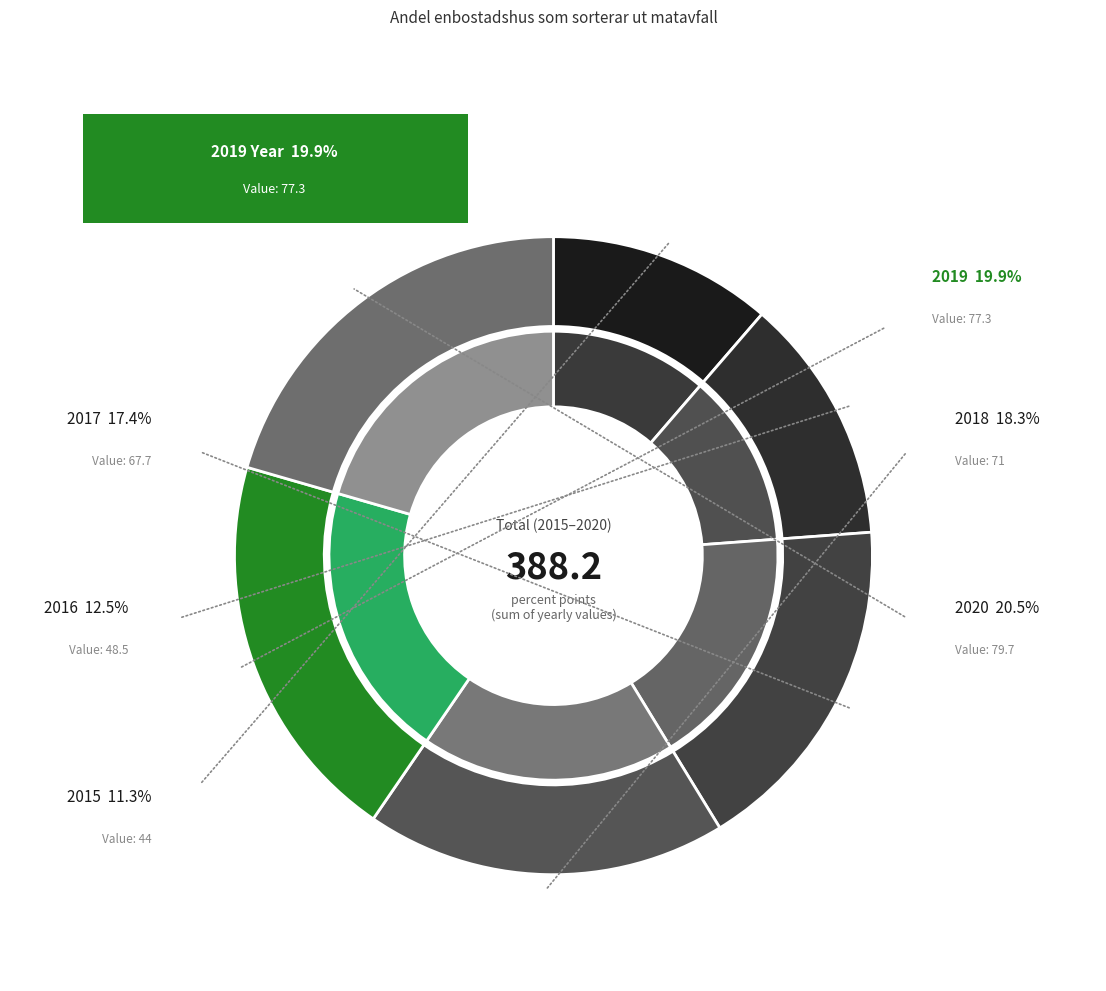

To the nearest percent, what is the difference between the 2015 and 2020 slice percentages?

9%